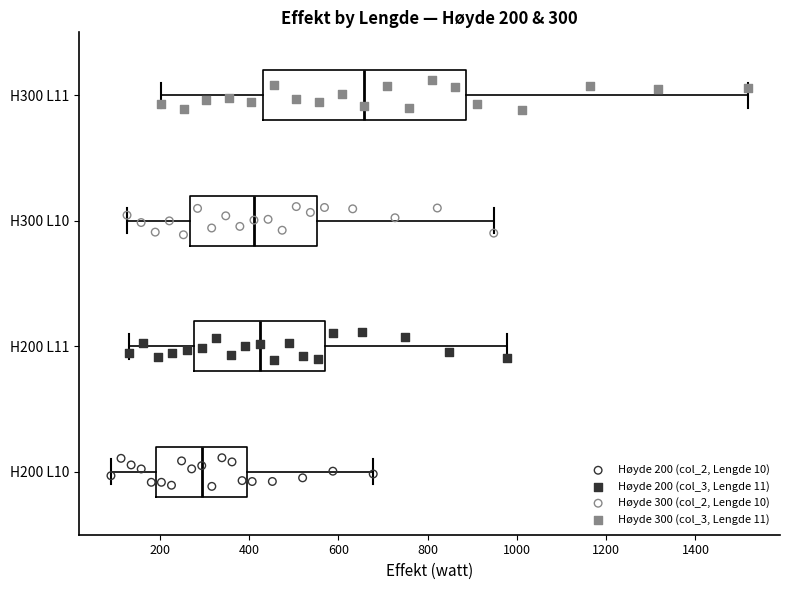

Which box's median line is the furthest to the right?

H300 L11